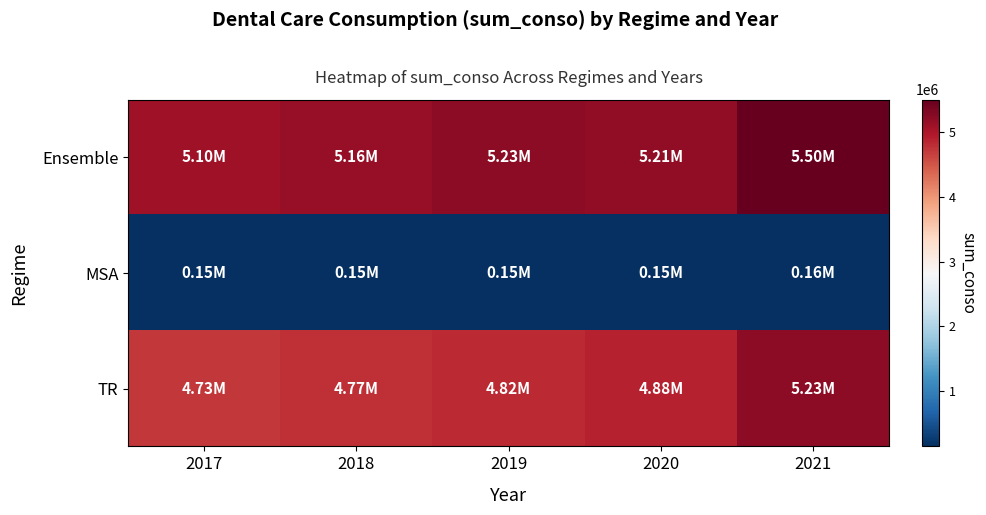

At how many categories does at least one series exceed 5096929?

5